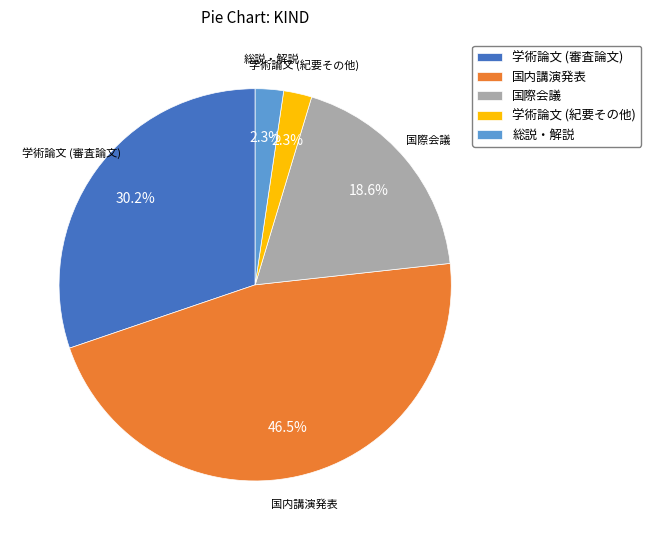

What is the largest slice in the pie chart?

国内講演発表